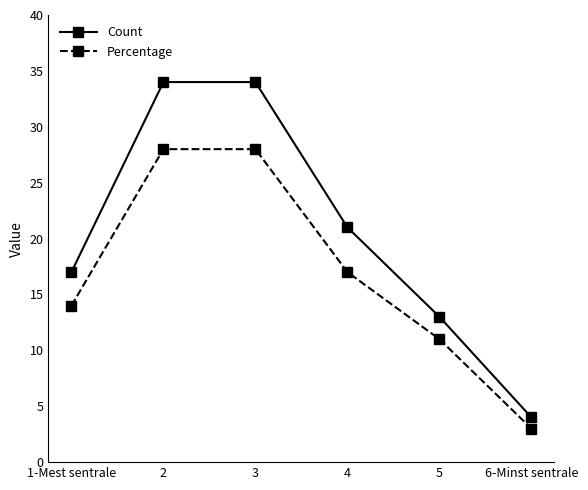

Is the value of Percentage at 3 greater than the value of Count at 1-Mest sentrale?

Yes